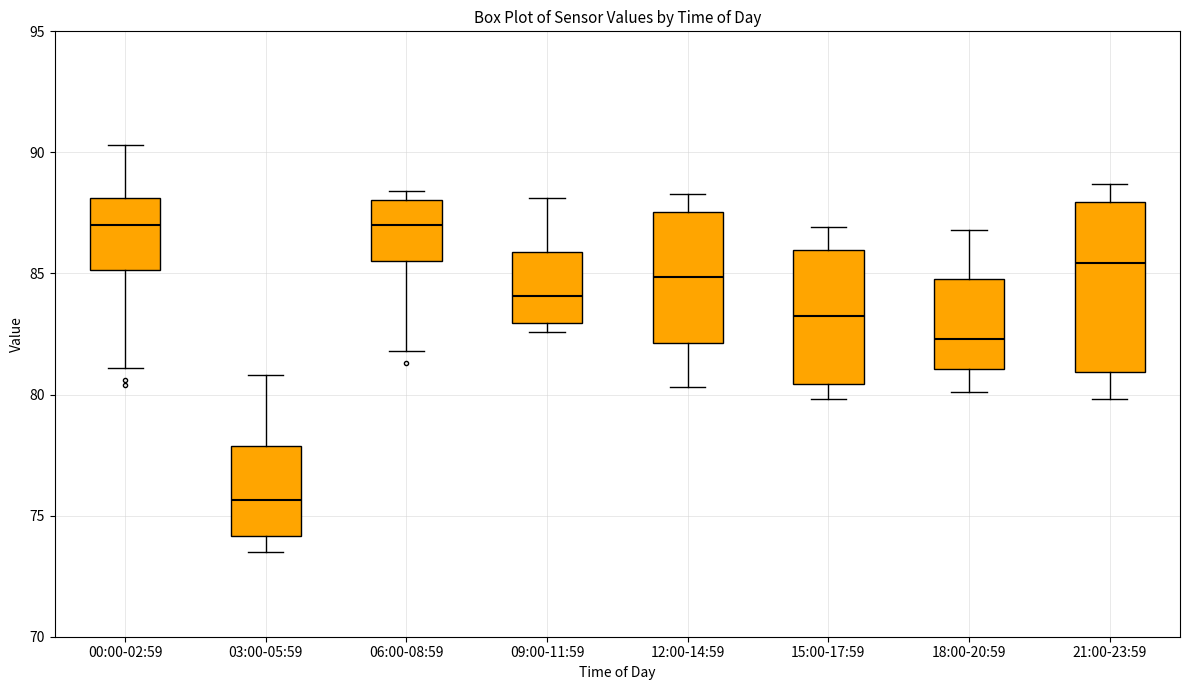

Where does the lower whisker of the box for 12:00-14:59 end on the y-axis? The values are not printed on the chart, so give them approximately, as read against the axis.

80.5